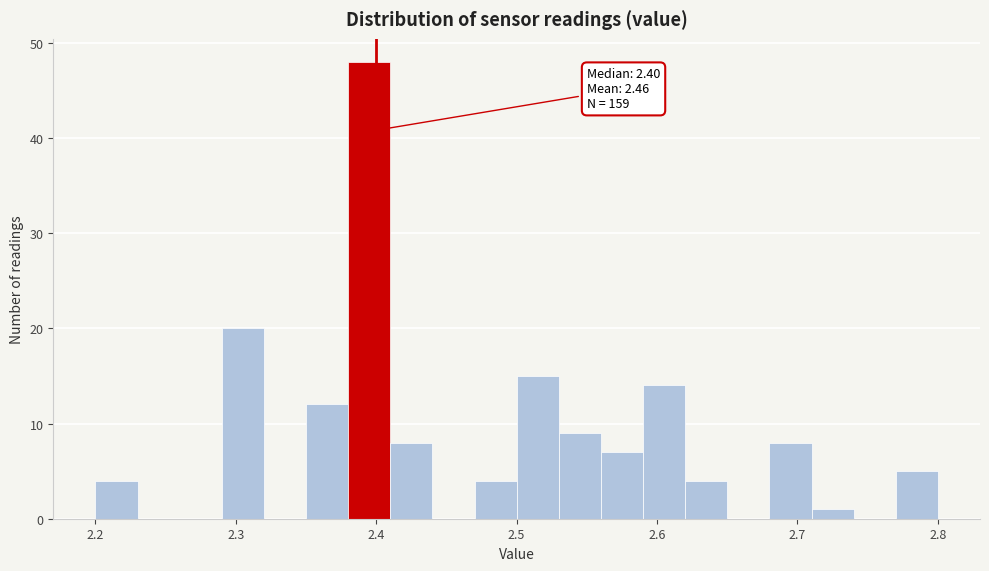

Read against the x-axis, roughly where is the centre of the tallest bar?

2.40